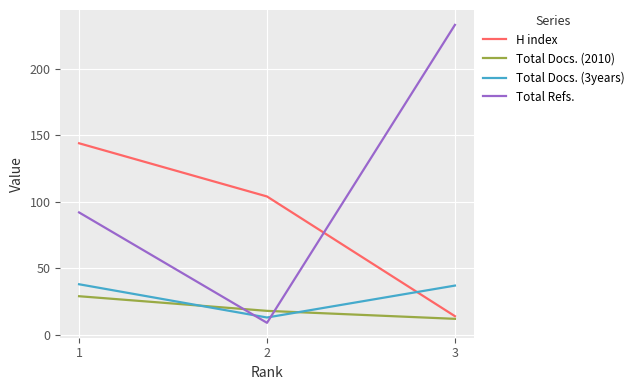

Reading left to right, what are all the values shown in this chart?

H index: 144	104	14
Total Docs. (2010): 29	18	12
Total Docs. (3years): 38	13	37
Total Refs.: 92	9	233